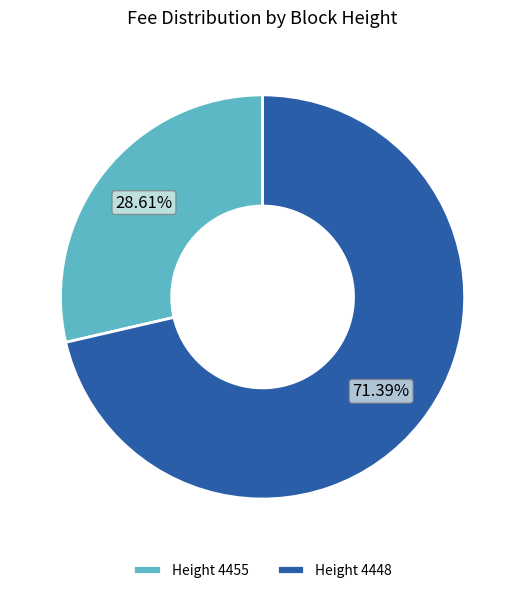

Count the number of slices in the pie.

2